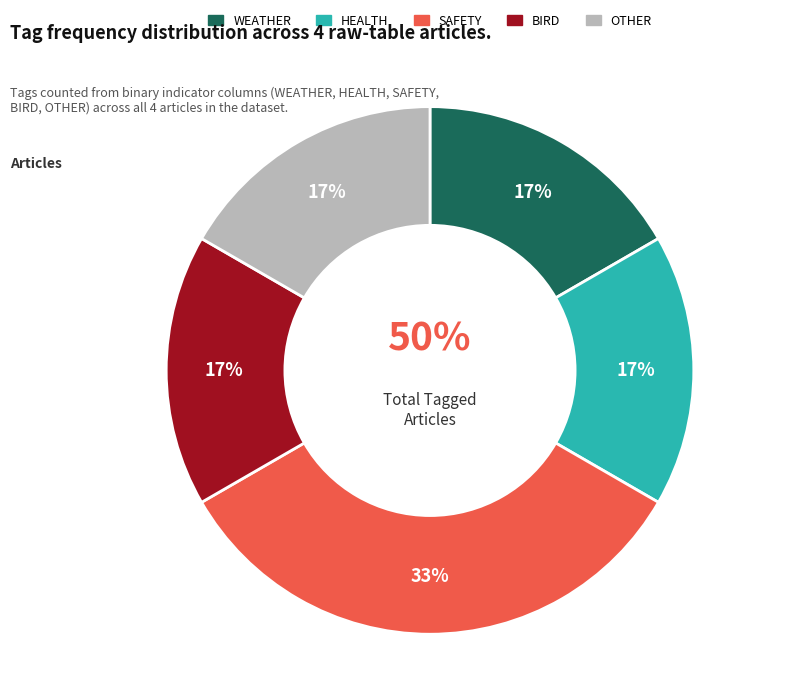

How many slices are in this pie chart?

4